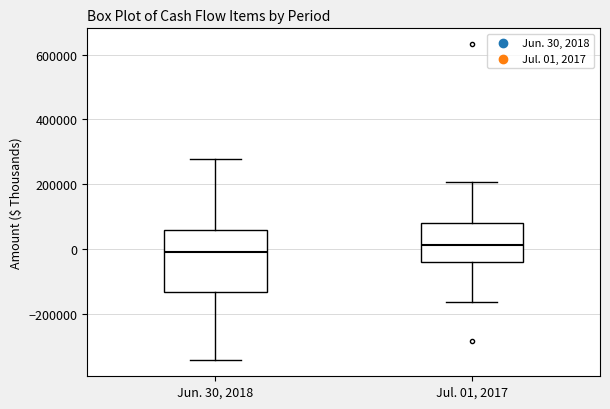

Which box's median line is the lowest?

Jun. 30, 2018